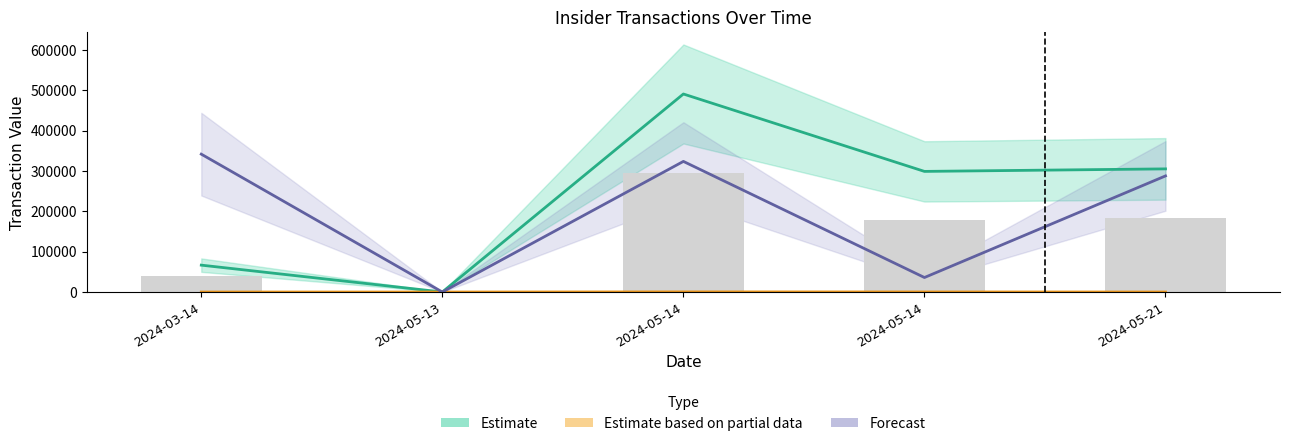

At which category does the chart reach its minimum across all series?

2024-05-13